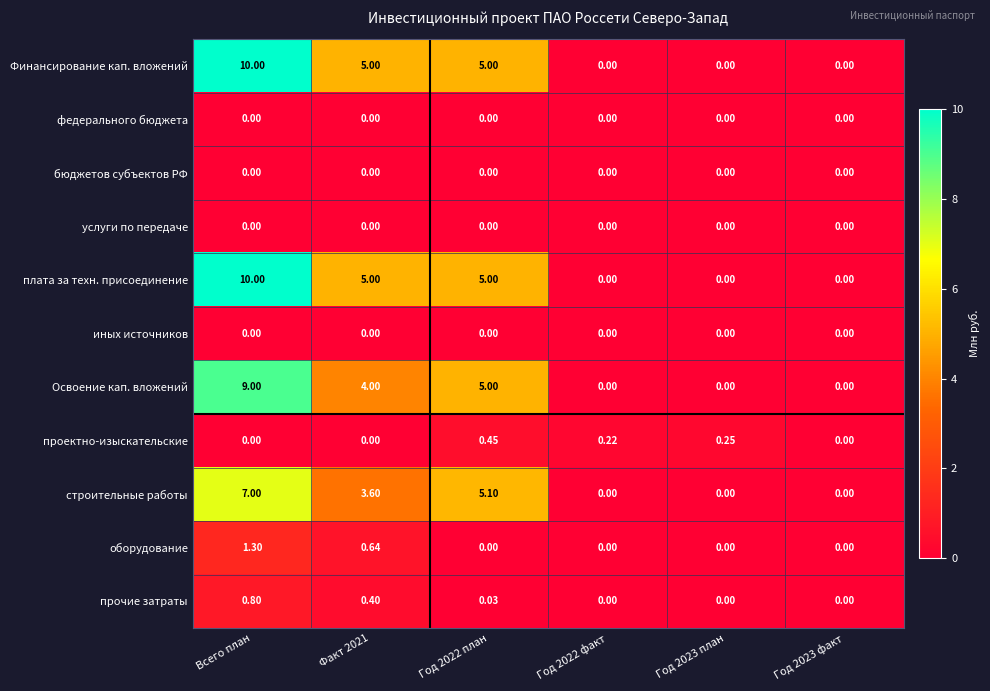

Which series changed the most between Год 2022 план and Год 2022 факт?

строительные работы